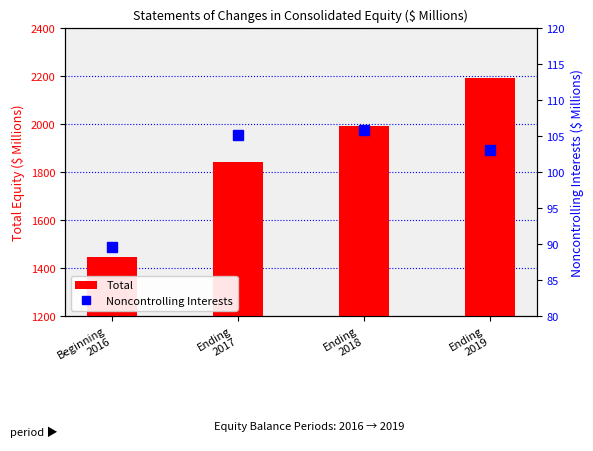

Are the bars grouped side by side (vs. stacked)?

Yes